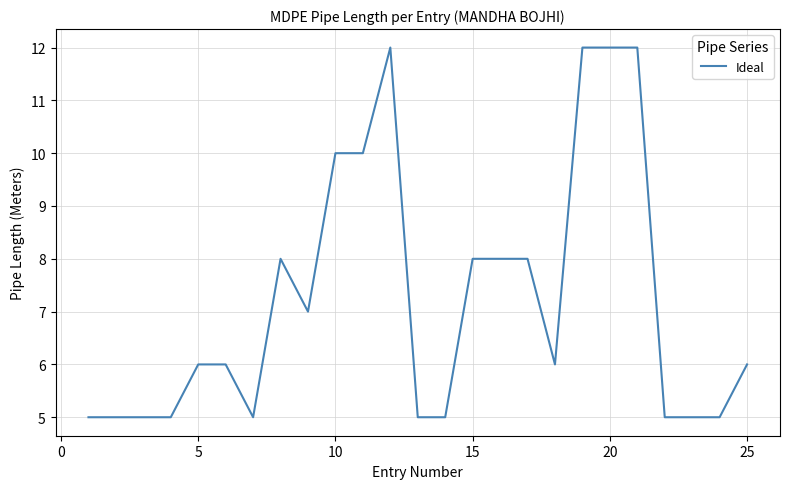

What is the greatest value displayed?

12